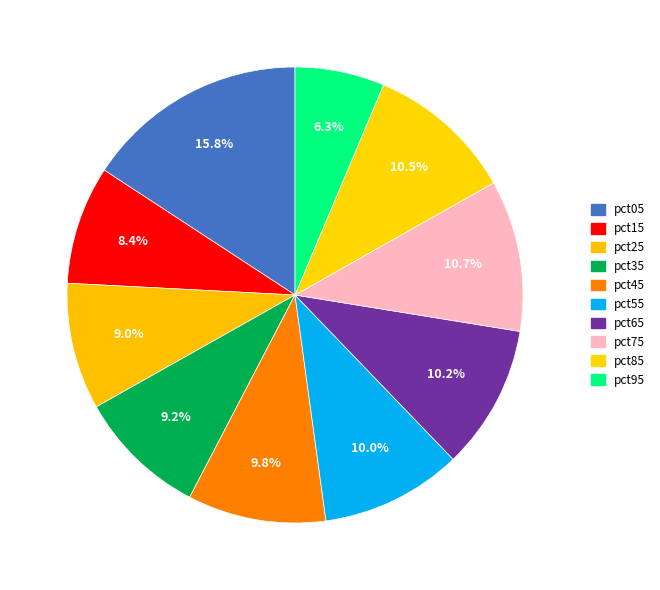

How many slices are in this pie chart?

10